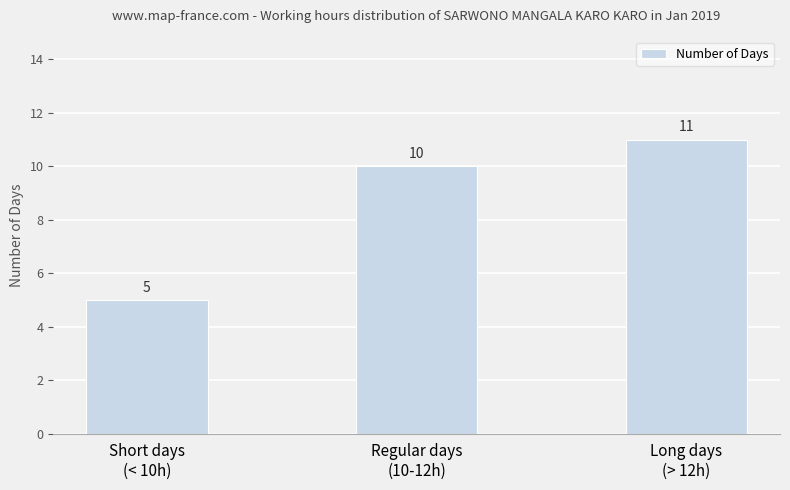

The value at Long days
(> 12h) is 2. True or false?

False